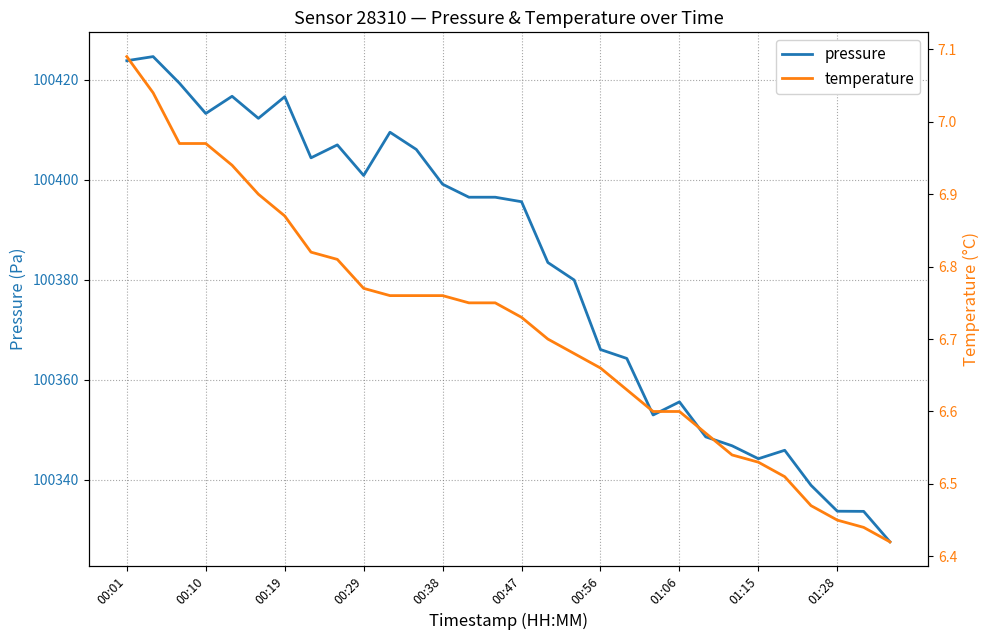

What is the value of the temperature point at the 26th from the left?

6.5